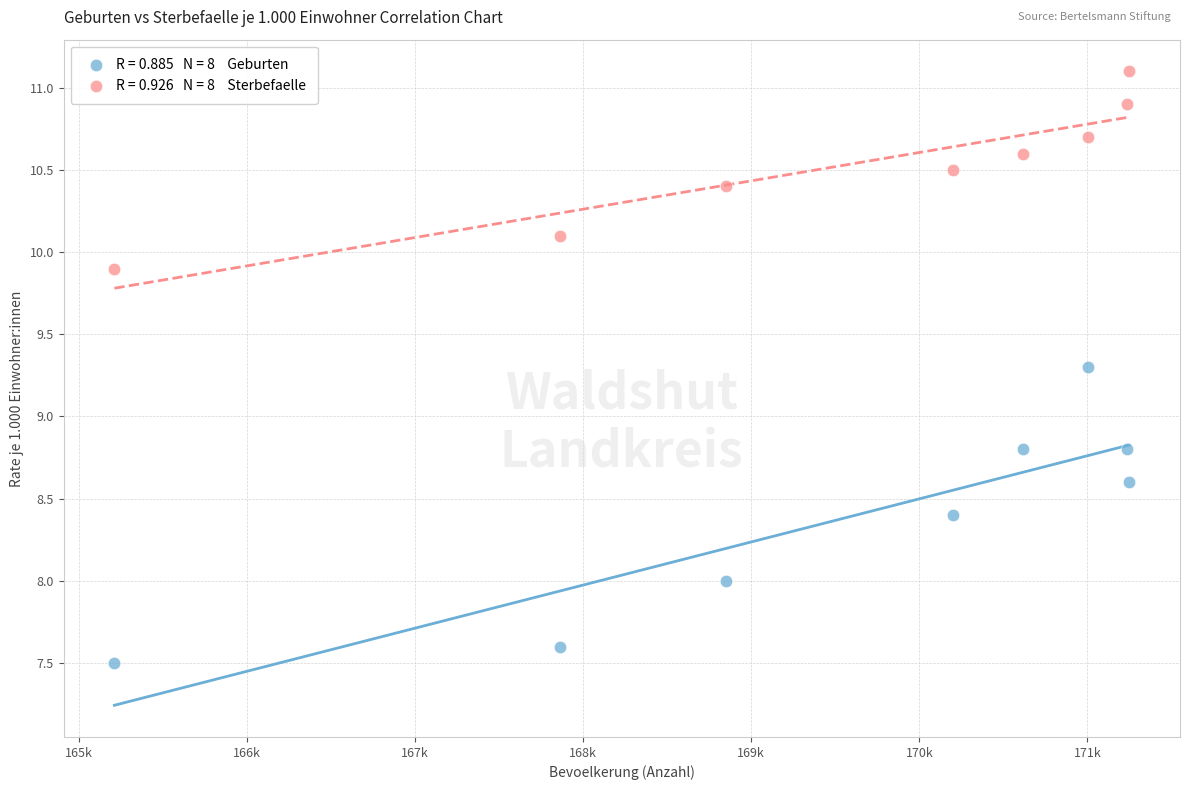

Across all data points, what is the range of Y values (max minus min)?

3.6